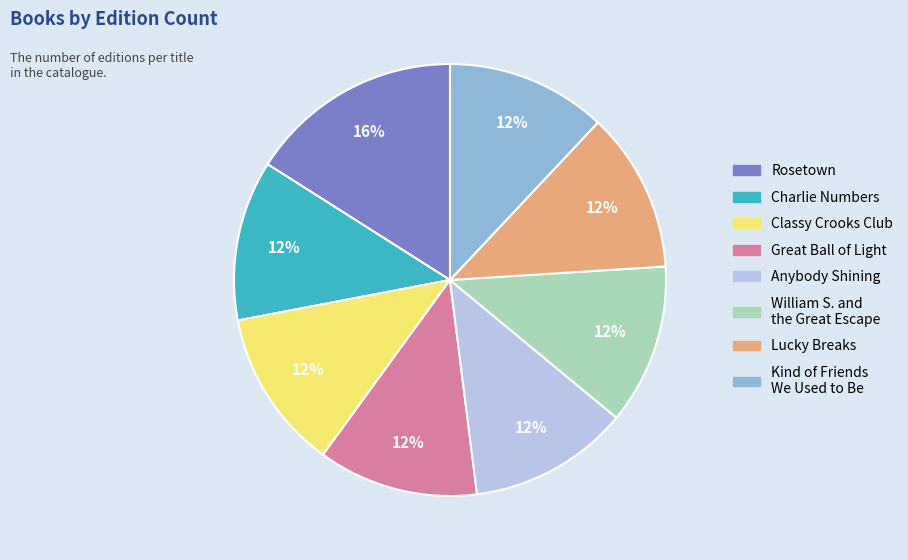

To the nearest percent, what is the difference between the largest and smallest slice percentages?

4%